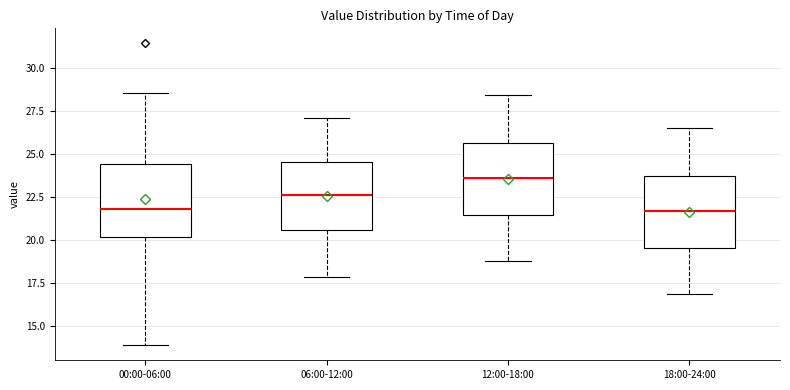

Reading left to right, transcribe this box plot: for each box, give where its median line is, the range the box spans, and where its two whiskers end, as read against the y-axis. The values are not printed on the chart, so give them approximately, as read against the axis.

00:00-06:00: median 22.0, box 20.0 to 24.5, whiskers 14.0 to 28.5
06:00-12:00: median 22.5, box 20.5 to 24.5, whiskers 18.0 to 27.0
12:00-18:00: median 23.5, box 21.5 to 25.5, whiskers 19.0 to 28.5
18:00-24:00: median 21.5, box 19.5 to 24.0, whiskers 17.0 to 26.5